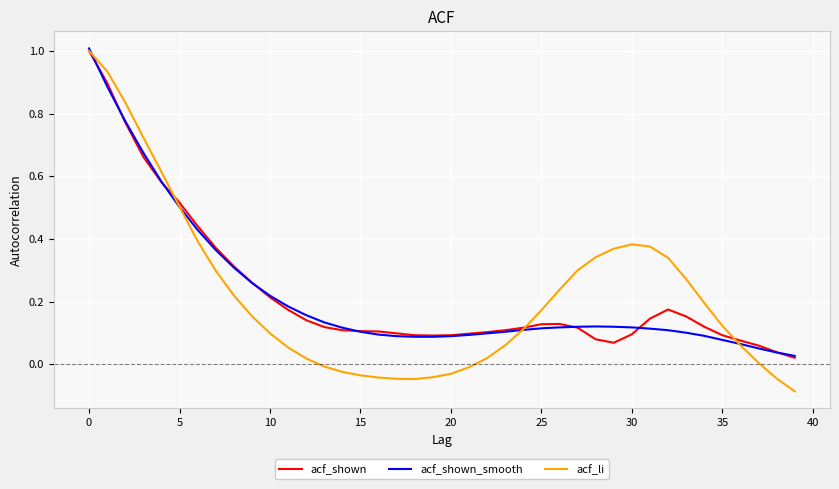

Which series has the largest range (max minus min)?

acf_li